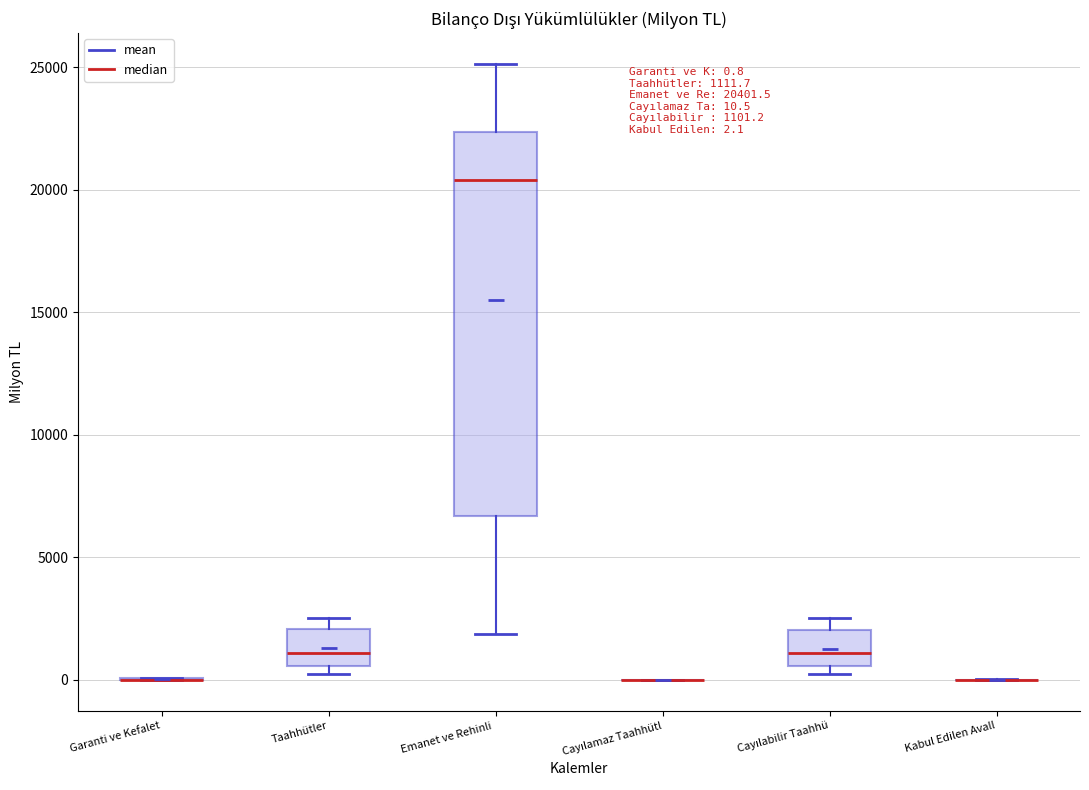

Comparing the boxes themselves (not the whiskers), which one is the tallest?

Emanet ve Rehinli